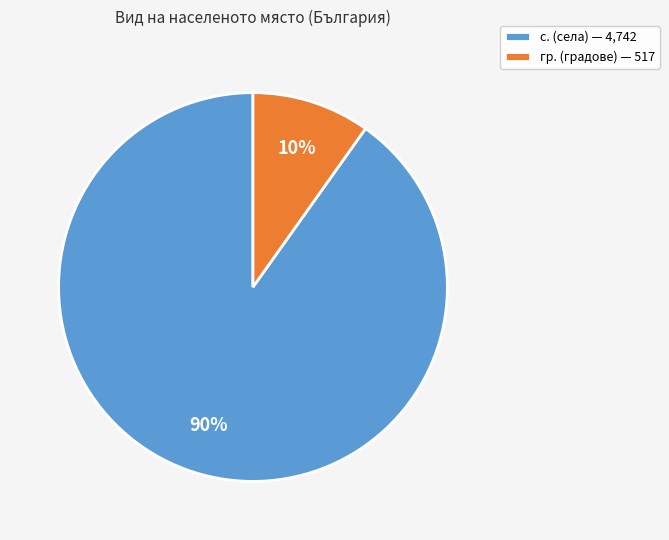

Rank the categories by value from lowest to highest.

гр. (градове) — 517, с. (села) — 4,742